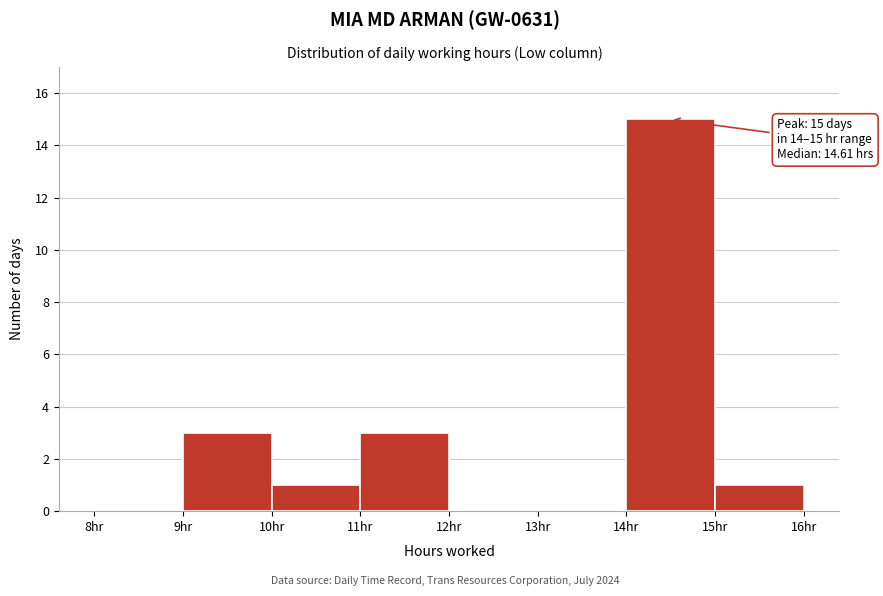

Over which range of the x-axis is the bar tallest?

14 to 15